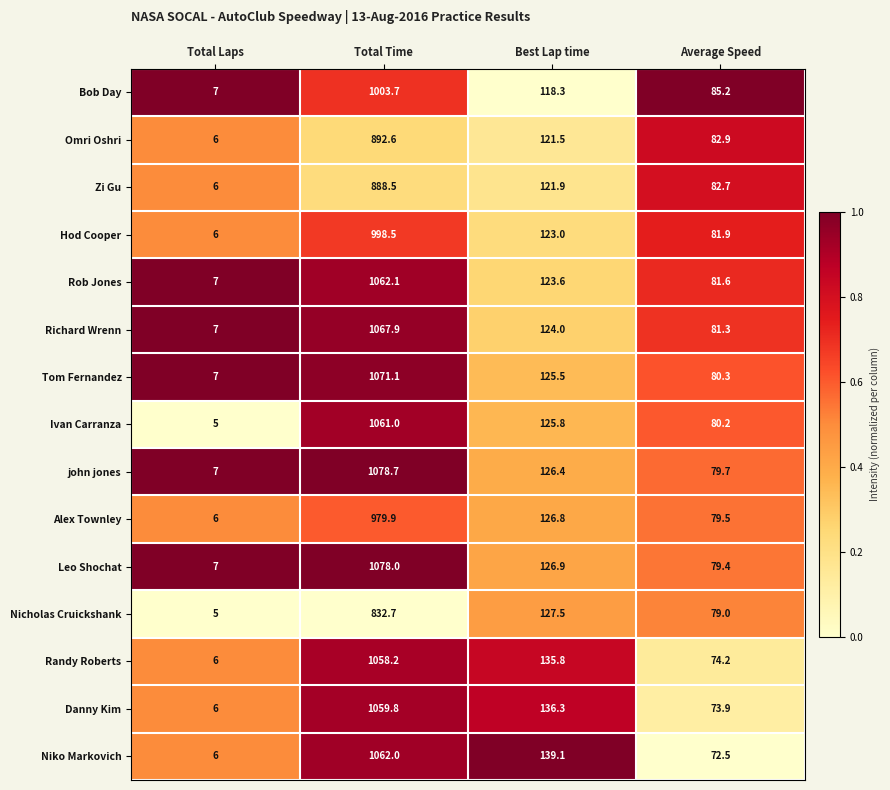

Which series has the largest range (max minus min)?

john jones